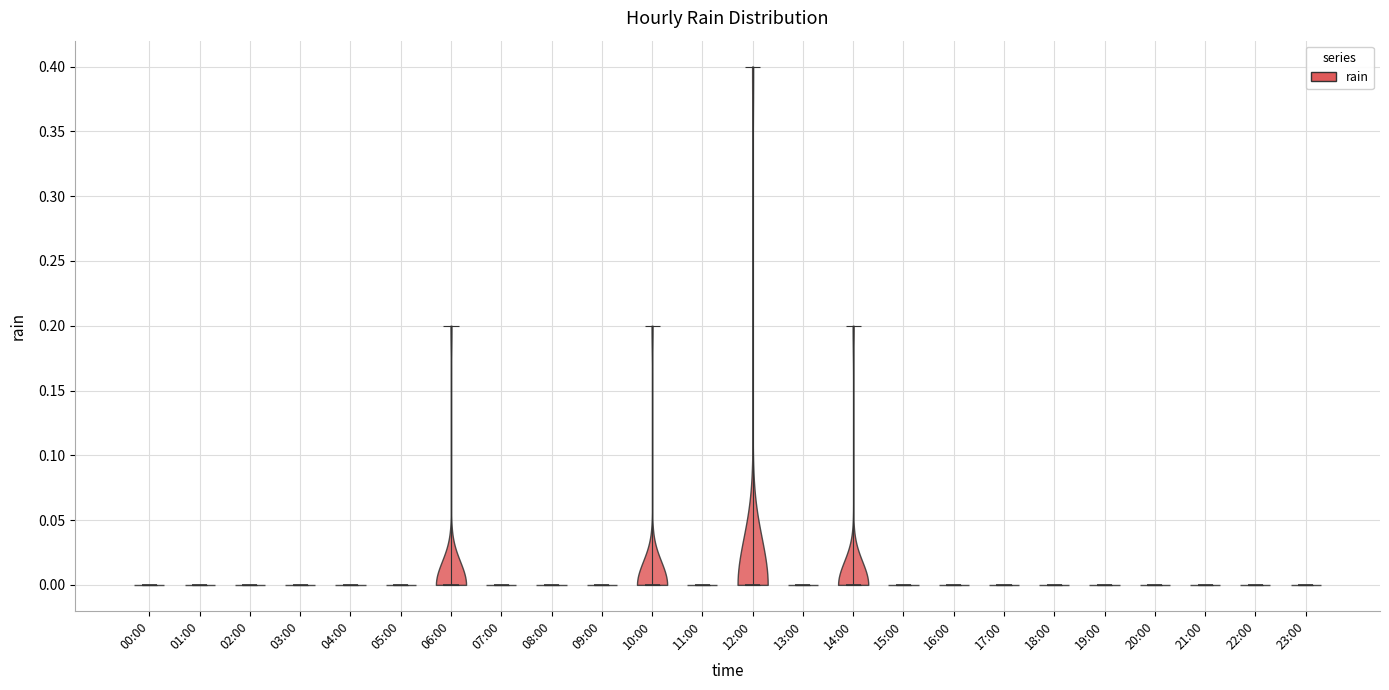

Reading left to right, read every violin against the y-axis: where its median line is, and the lowest and highest points it reaches. The values are not printed on the chart, so give them approximately, as read against the axis.

00:00: median line 0.0, lowest point 0.0, highest point 0.0
01:00: median line 0.0, lowest point 0.0, highest point 0.0
02:00: median line 0.0, lowest point 0.0, highest point 0.0
03:00: median line 0.0, lowest point 0.0, highest point 0.0
04:00: median line 0.0, lowest point 0.0, highest point 0.0
05:00: median line 0.0, lowest point 0.0, highest point 0.0
06:00: median line 0.0, lowest point 0.0, highest point 0.2
07:00: median line 0.0, lowest point 0.0, highest point 0.0
08:00: median line 0.0, lowest point 0.0, highest point 0.0
09:00: median line 0.0, lowest point 0.0, highest point 0.0
10:00: median line 0.0, lowest point 0.0, highest point 0.2
11:00: median line 0.0, lowest point 0.0, highest point 0.0
12:00: median line 0.0, lowest point 0.0, highest point 0.4
13:00: median line 0.0, lowest point 0.0, highest point 0.0
14:00: median line 0.0, lowest point 0.0, highest point 0.2
15:00: median line 0.0, lowest point 0.0, highest point 0.0
16:00: median line 0.0, lowest point 0.0, highest point 0.0
17:00: median line 0.0, lowest point 0.0, highest point 0.0
18:00: median line 0.0, lowest point 0.0, highest point 0.0
19:00: median line 0.0, lowest point 0.0, highest point 0.0
20:00: median line 0.0, lowest point 0.0, highest point 0.0
21:00: median line 0.0, lowest point 0.0, highest point 0.0
22:00: median line 0.0, lowest point 0.0, highest point 0.0
23:00: median line 0.0, lowest point 0.0, highest point 0.0